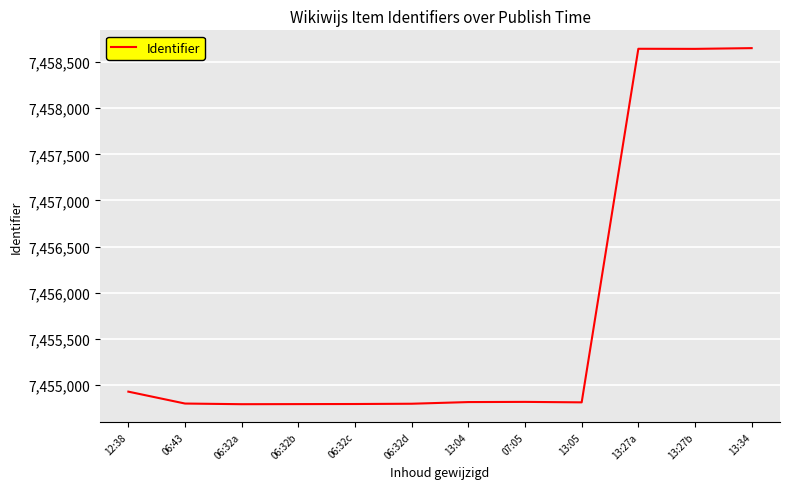

What is the ratio of the value at 06:32b to the value at 07:05?

1.0